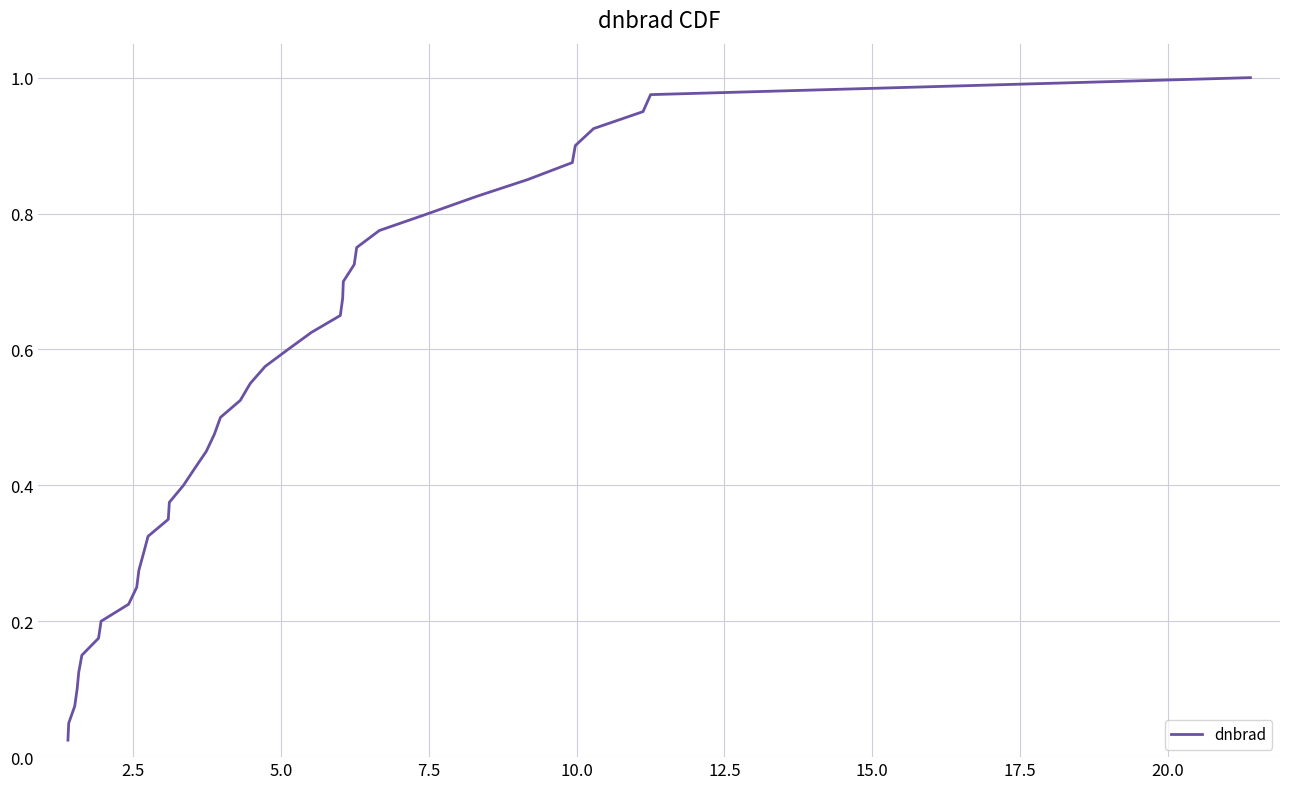

Does the chart have visible grid lines?

Yes